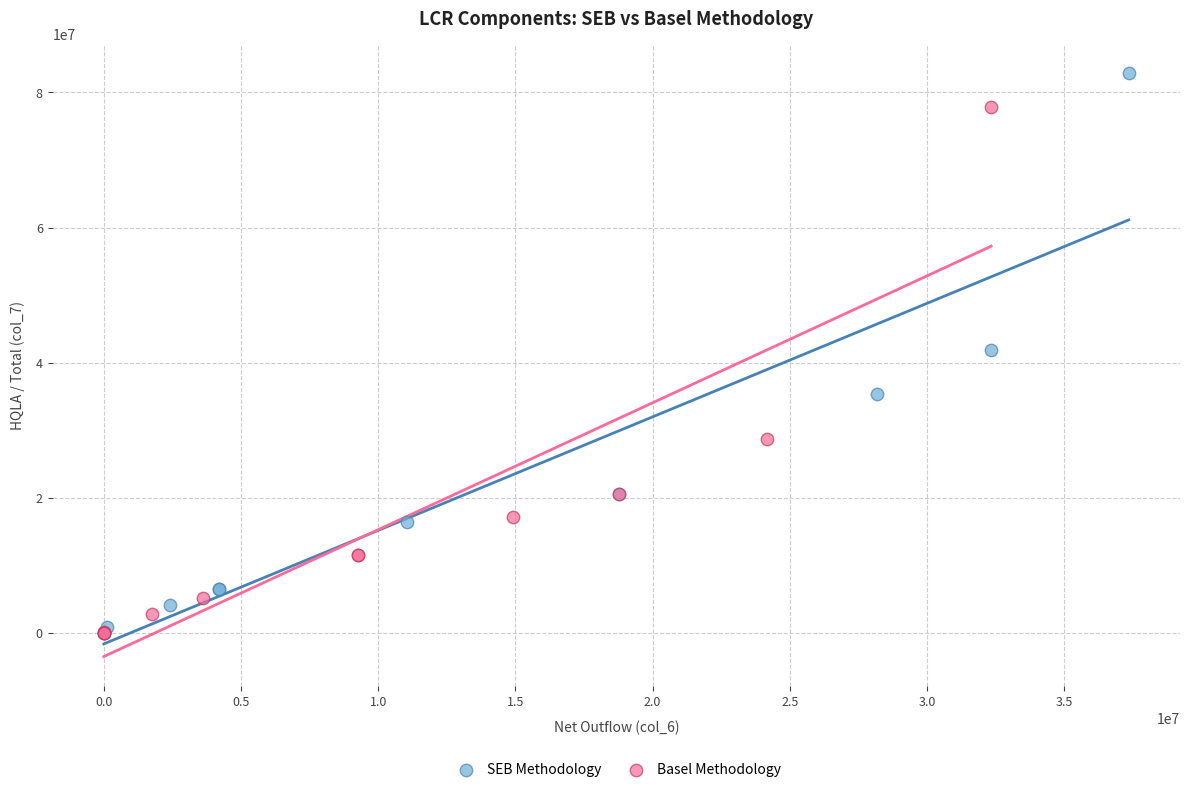

What are all the series names shown in the legend?

SEB Methodology, Basel Methodology